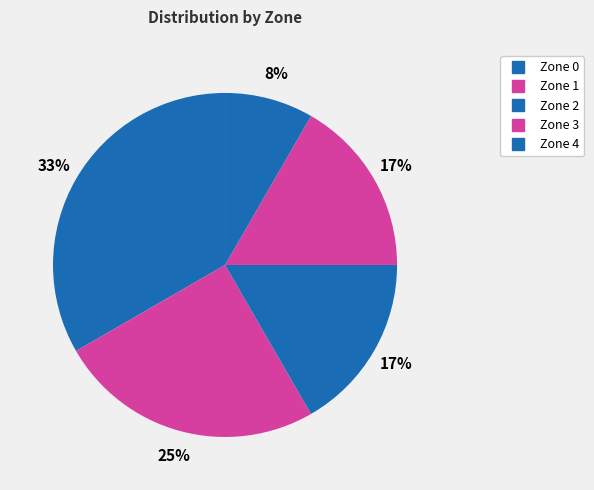

To the nearest percent, what portion does Zone 4 represent?

8%